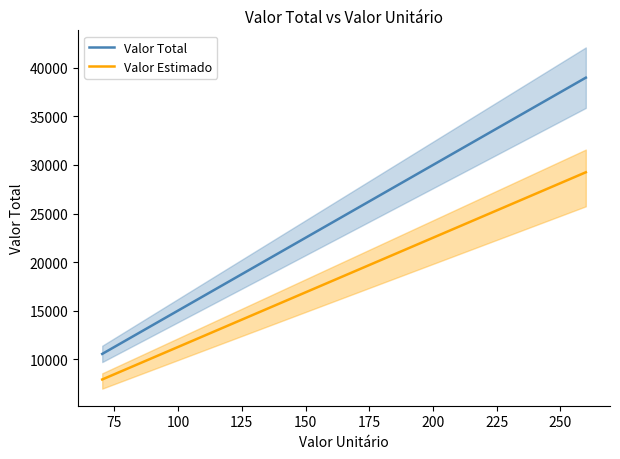

True or false: Valor Total and Valor Estimado cross at least once.

False